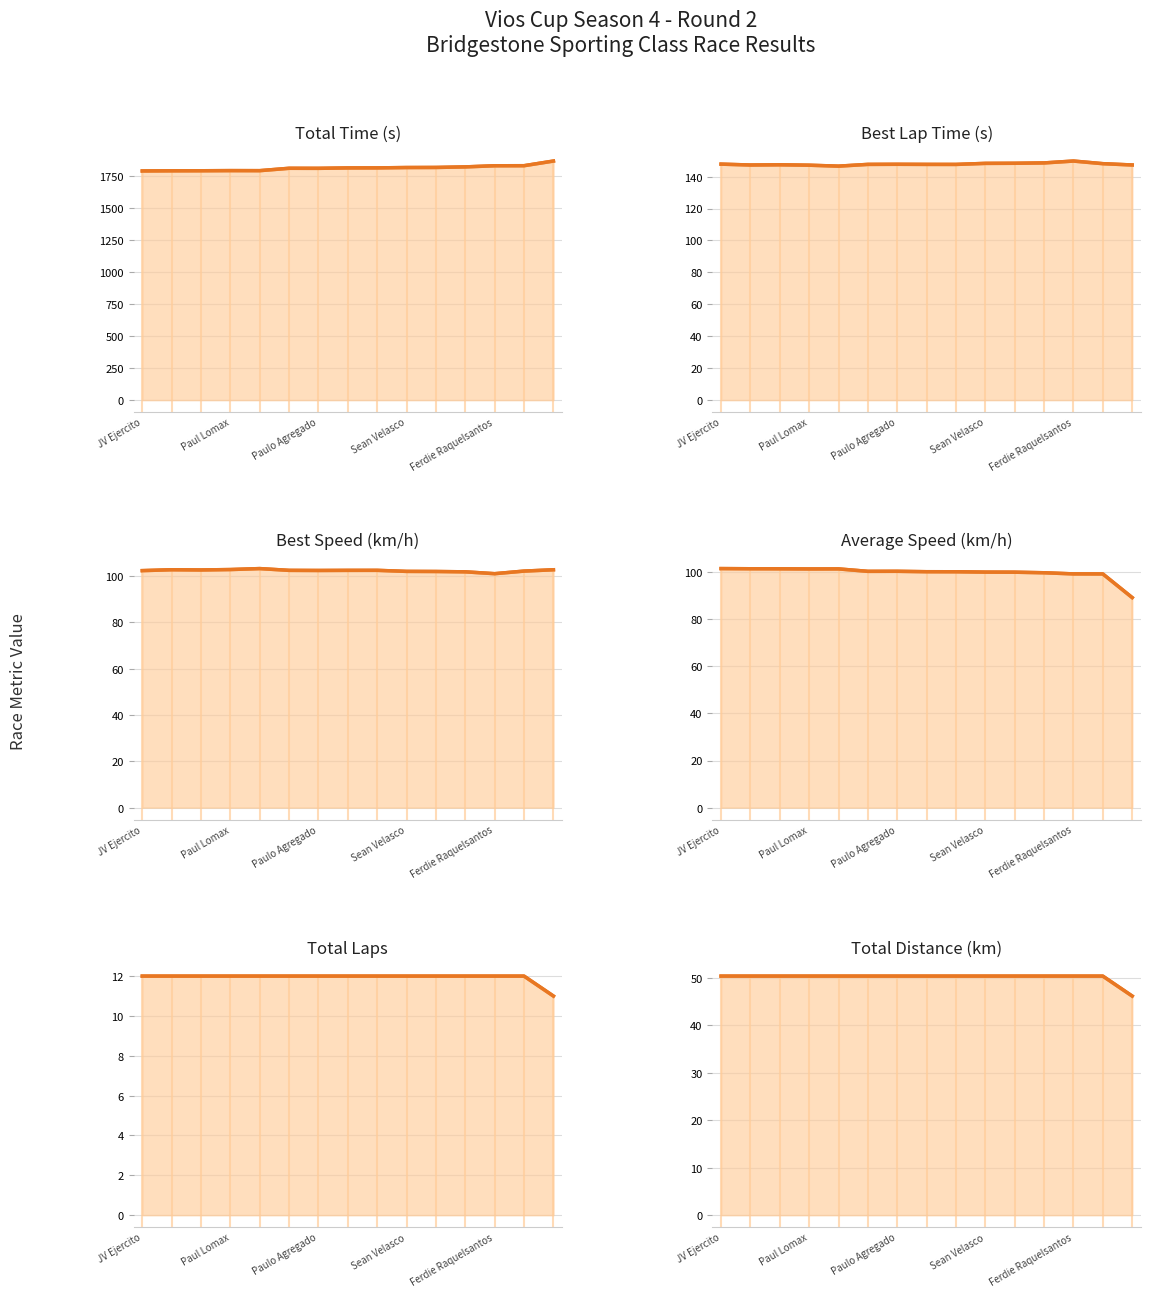

True or false: Best Speed has more than 2 interior local peaks.

True